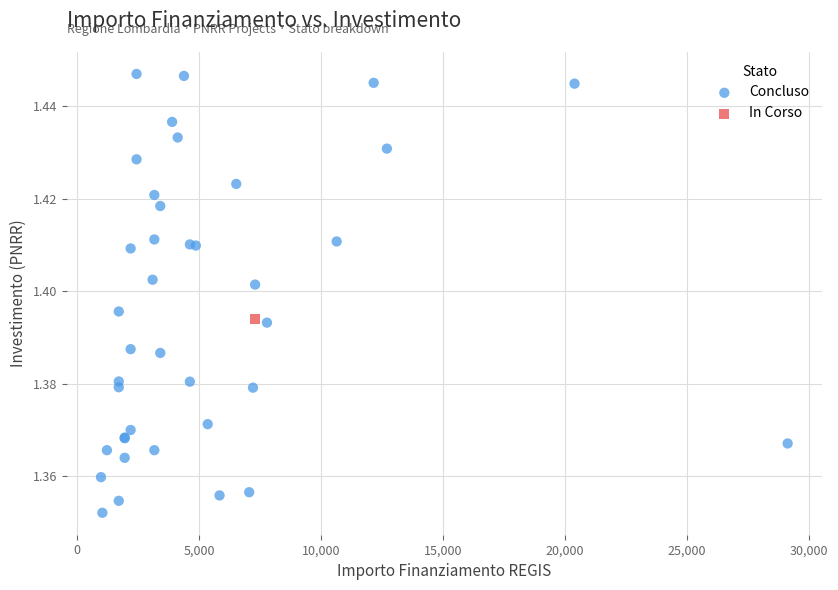

What are all the series names shown in the legend?

Concluso, In Corso